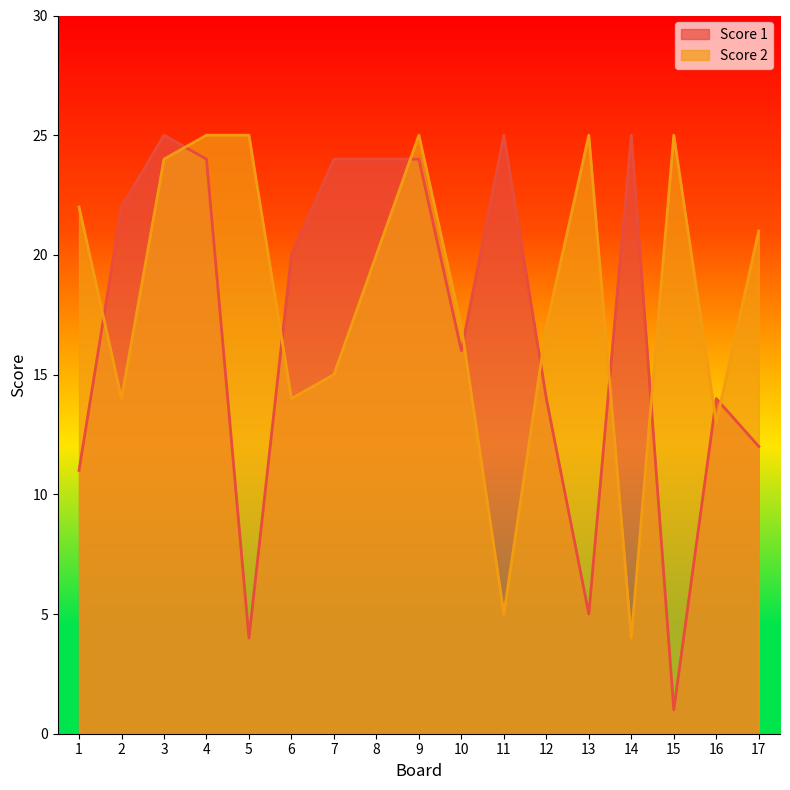

After their last crossing, which series has the higher values: Score 2 or Score 1?

Score 2